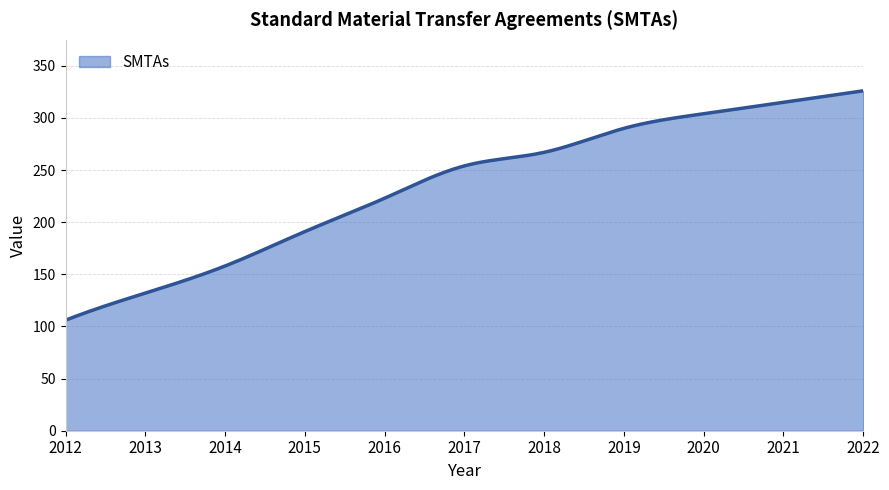

What is the difference between the maximum and minimum values?

220.0